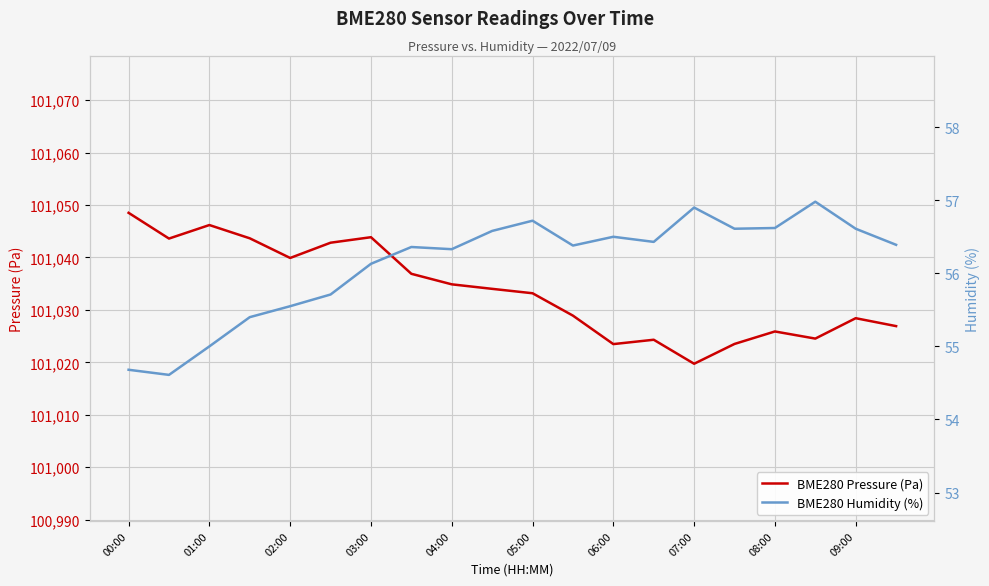

True or false: BME280 Humidity (%) and BME280 Pressure (Pa) cross at least once.

False